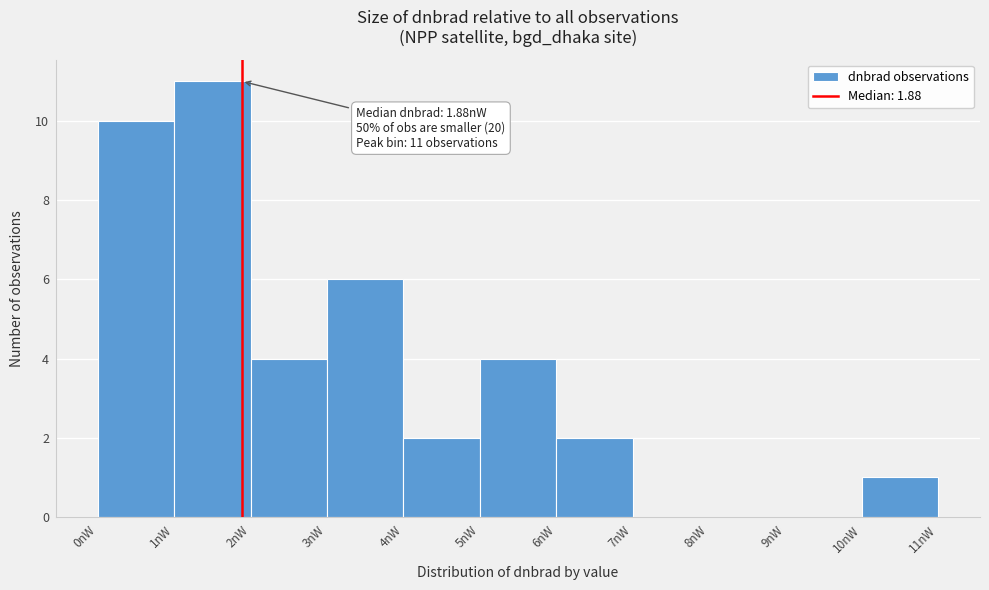

Over which range of the x-axis is the bar tallest?

1 to 2